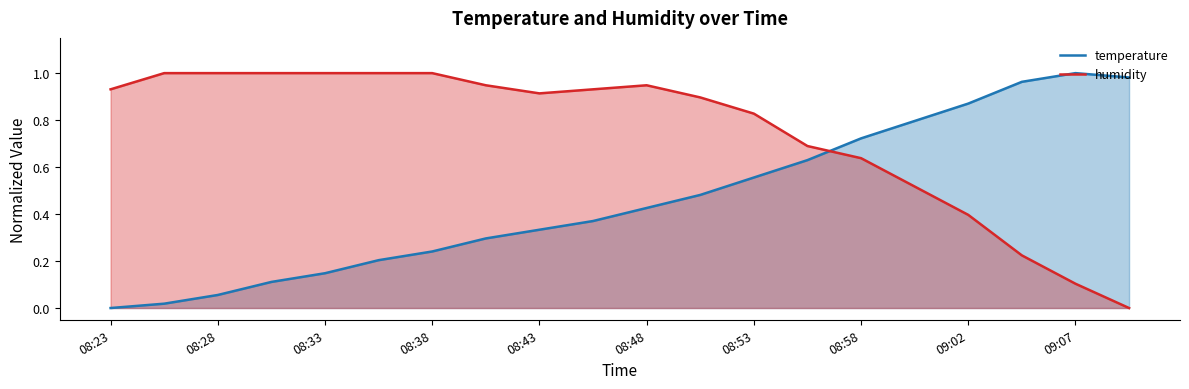

Is the value of humidity at 08:48 greater than the value of temperature at 08:33?

Yes